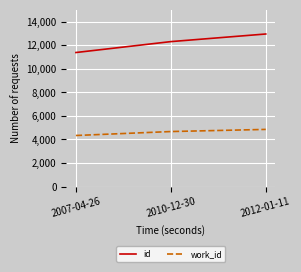

Reading left to right, what are all the values shown in this chart?

id: 2007-04-26=11381	2010-12-30=12307	2012-01-11=12953
work_id: 2007-04-26=4339	2010-12-30=4675	2012-01-11=4856